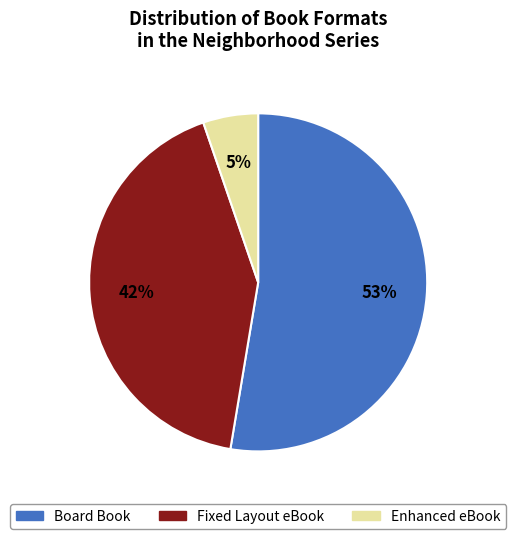

To the nearest percent, what is the combined percentage of Enhanced eBook and Fixed Layout eBook?

47%